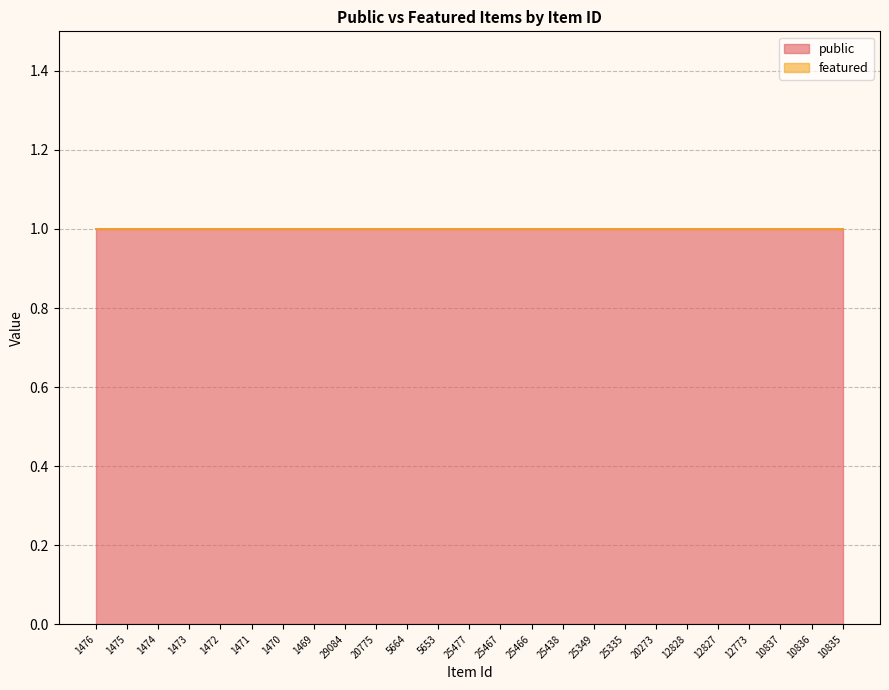

Rank the series by their maximum value, from lowest to highest.

featured, public